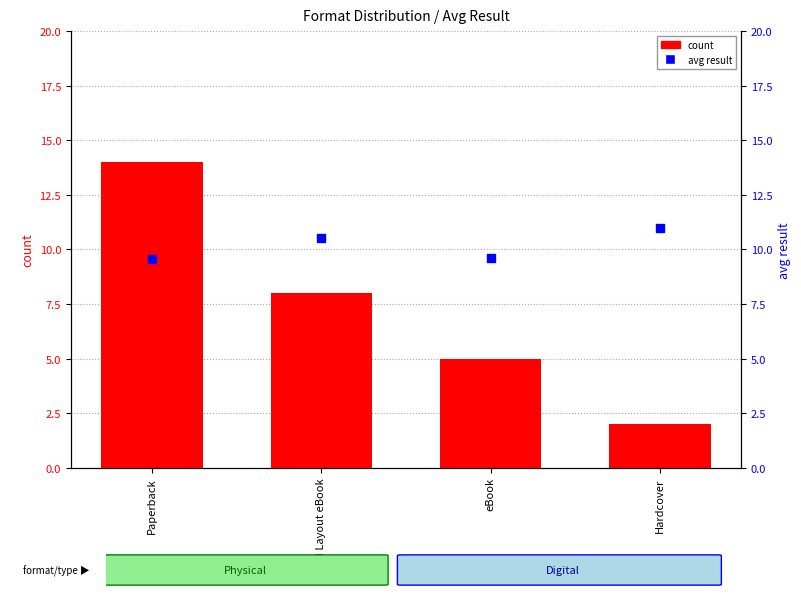

Is the value of count at Hardcover greater than the value of avg result at Fixed Layout eBook?

No